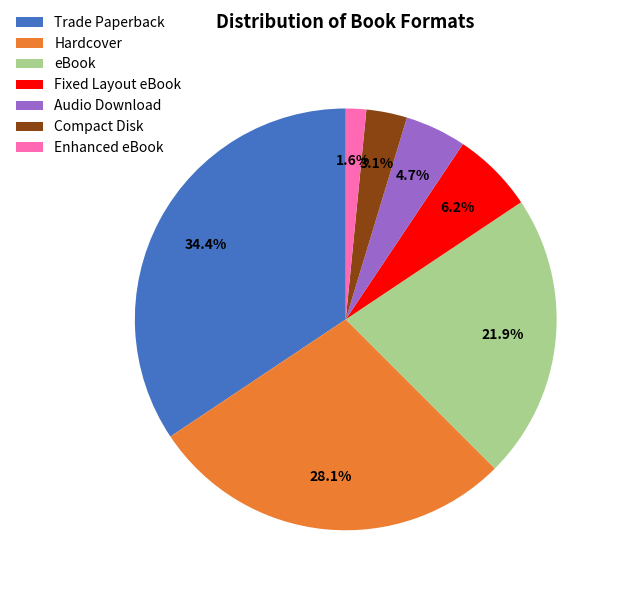

Between Fixed Layout eBook and Trade Paperback, which is larger?

Trade Paperback